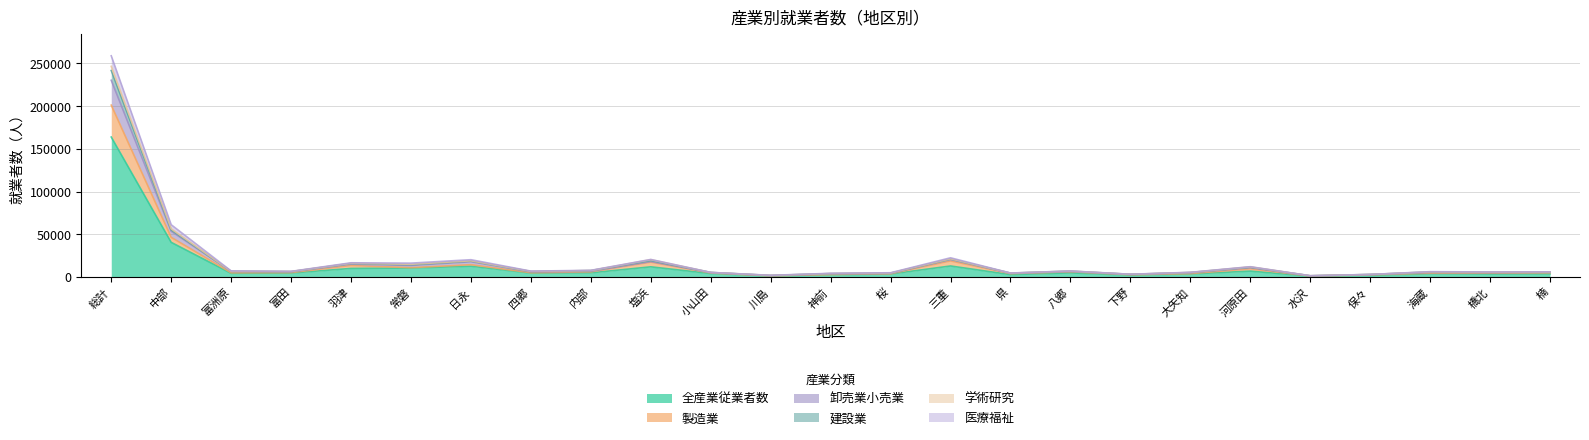

At which label does 全産業従業者数 reach its peak?

総計